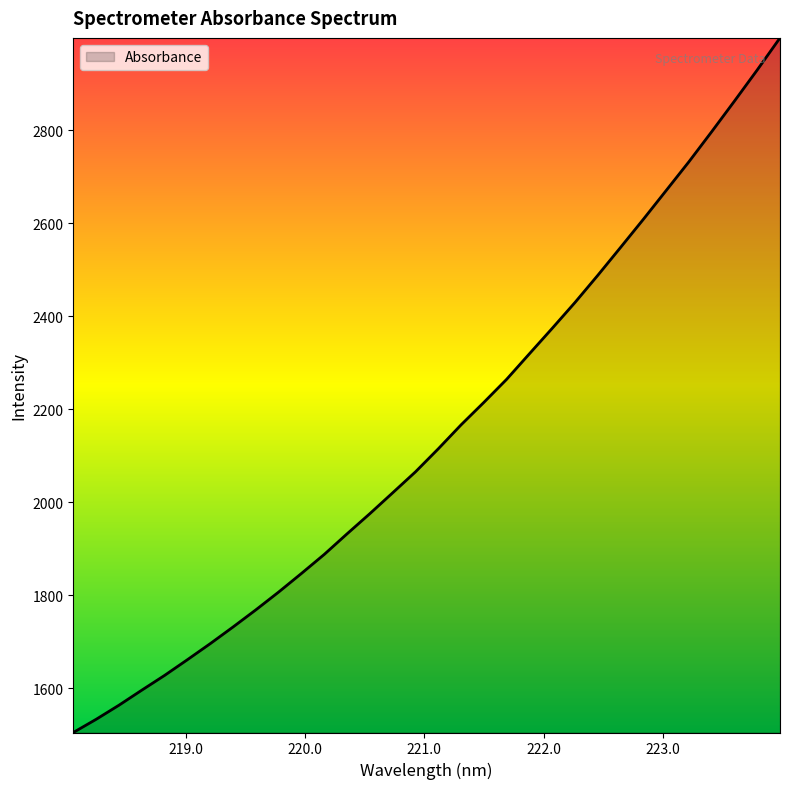

What is the difference between the maximum and minimum values?

1493.5